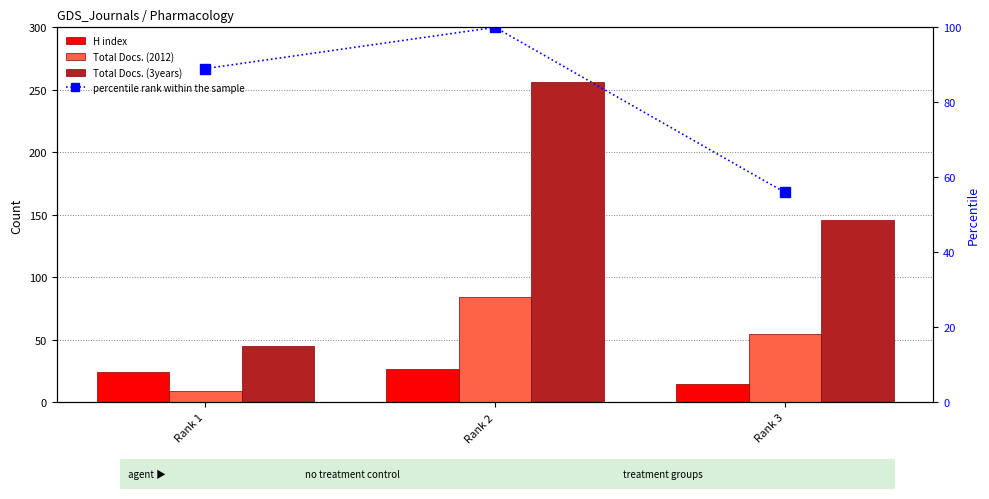

List the series in order of their overall mean, highest first.

Total Docs. (3years), percentile rank within the sample, Total Docs. (2012), H index